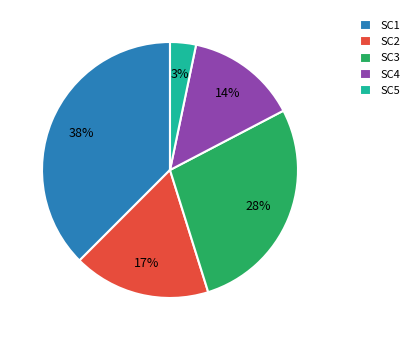

Does any single category account for the majority?

No